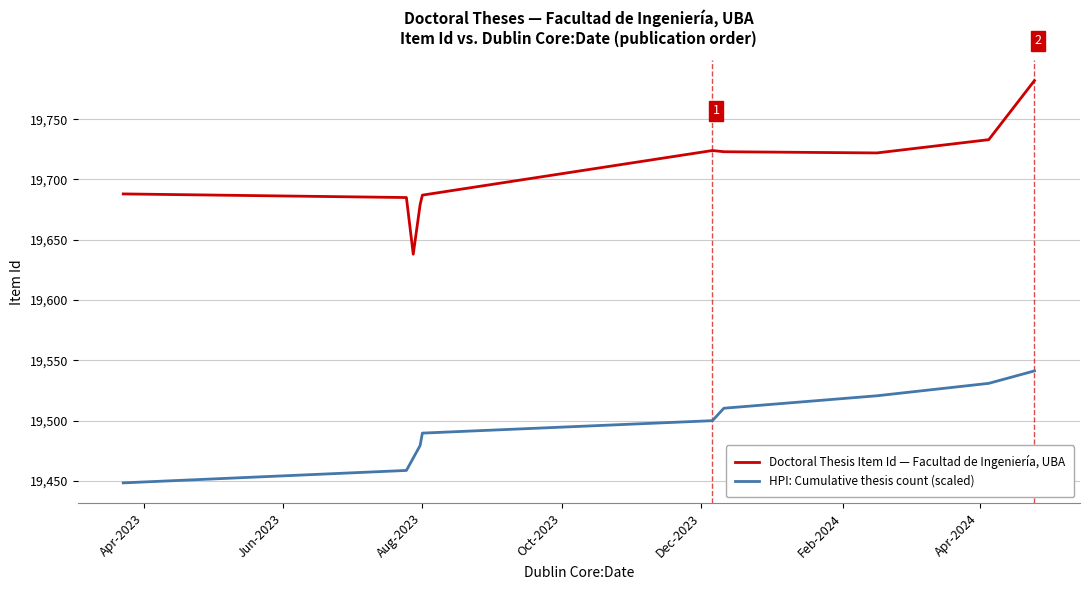

Which series has the largest total across all categories?

Doctoral Thesis Item Id — Facultad de Ingeniería, UBA